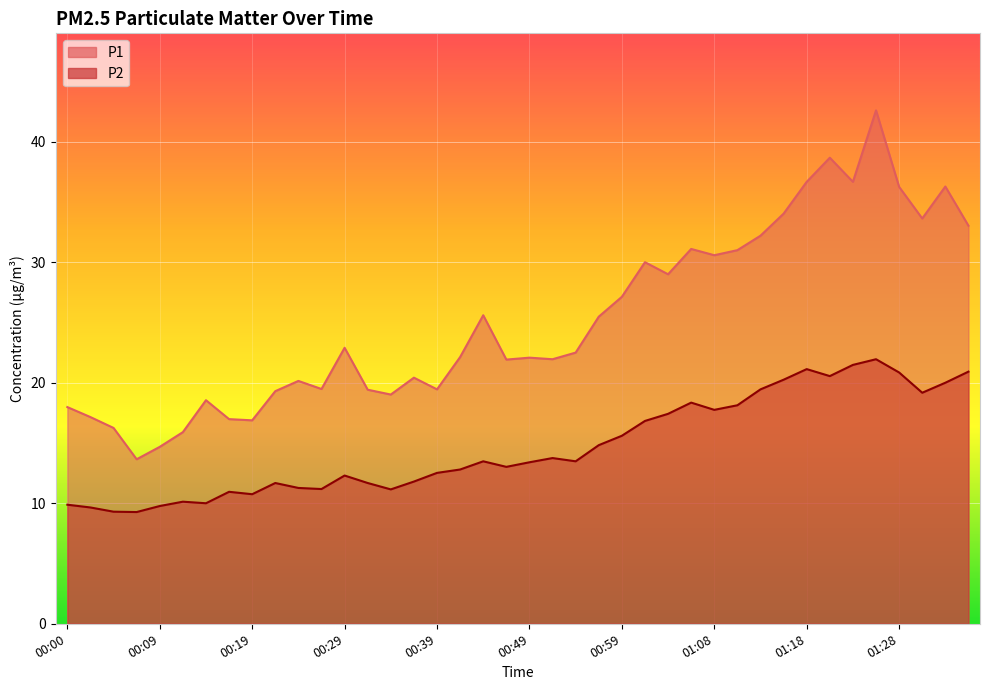

Read the P2 value at 00:51.

13.8